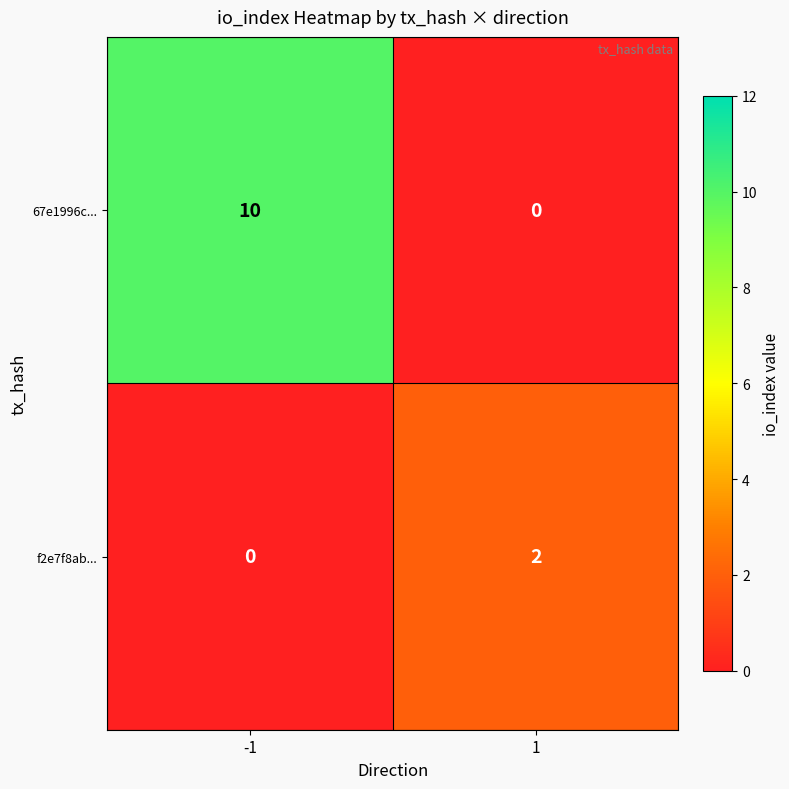

True or false: 67e1996c... has a value of 0 at 1.

True